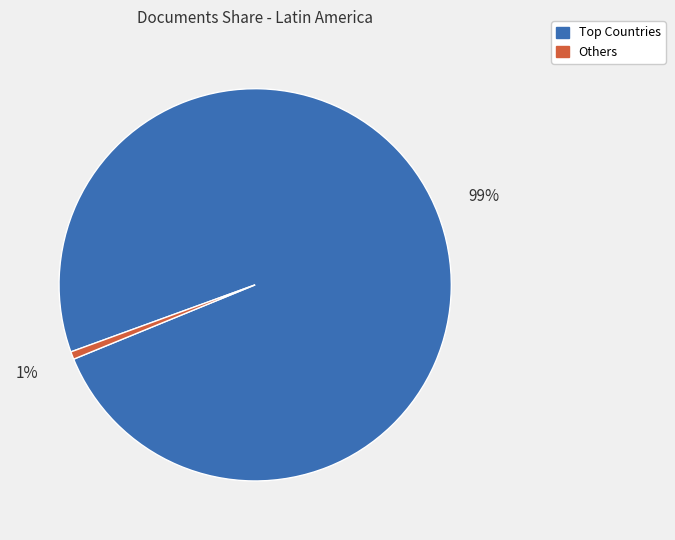

Is it true that Others is 1% of the pie?

True